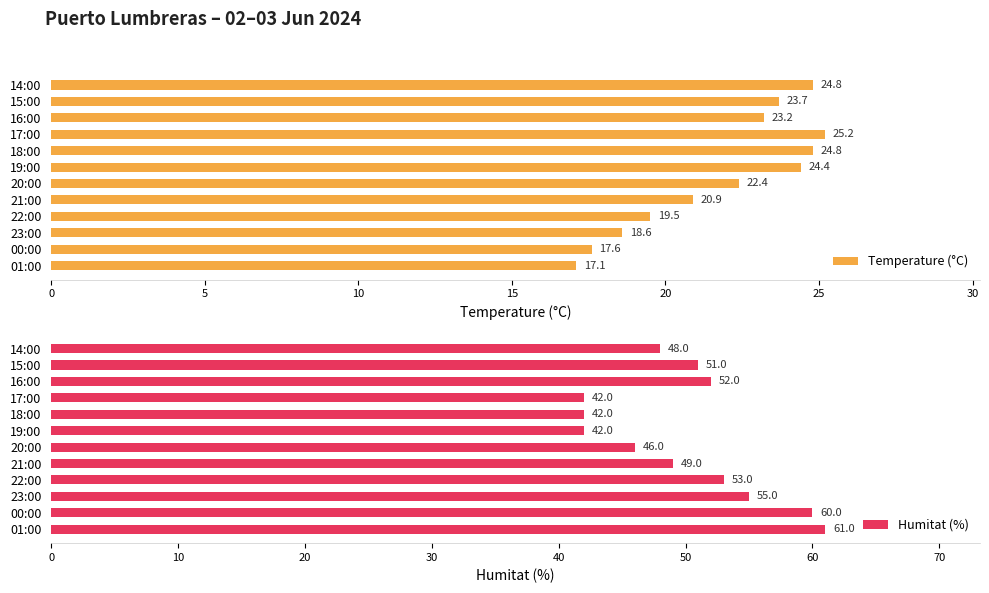

At which label is Humitat (%) closest to 51?

15:00